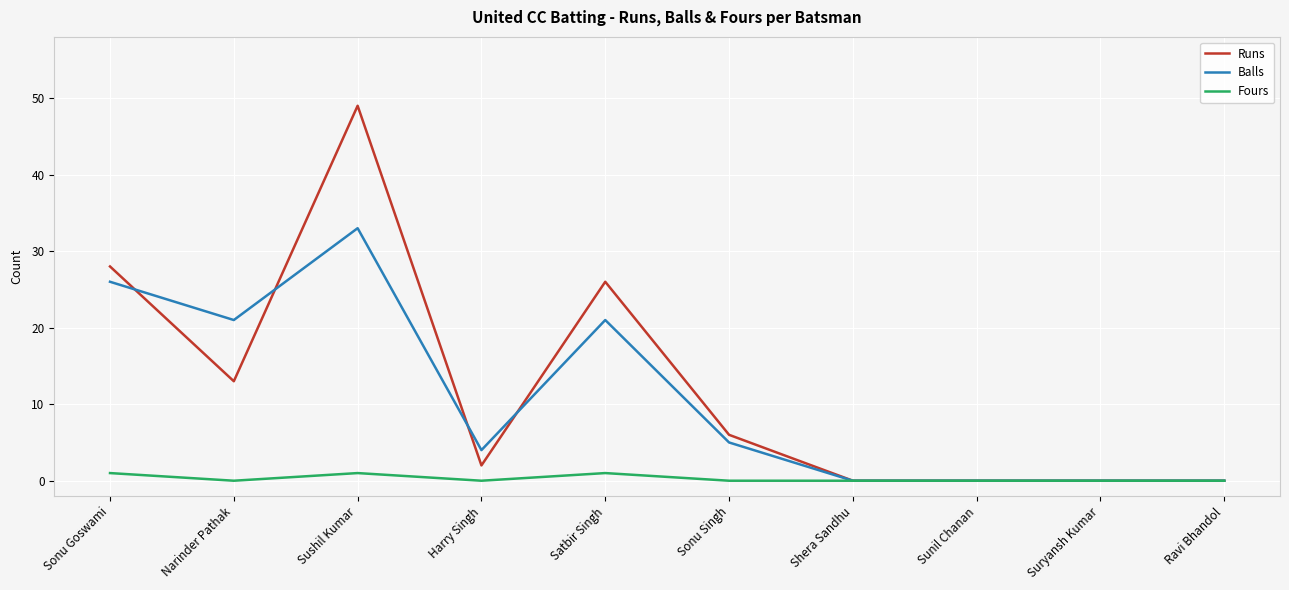

Does the chart display data point markers on the line(s)?

No